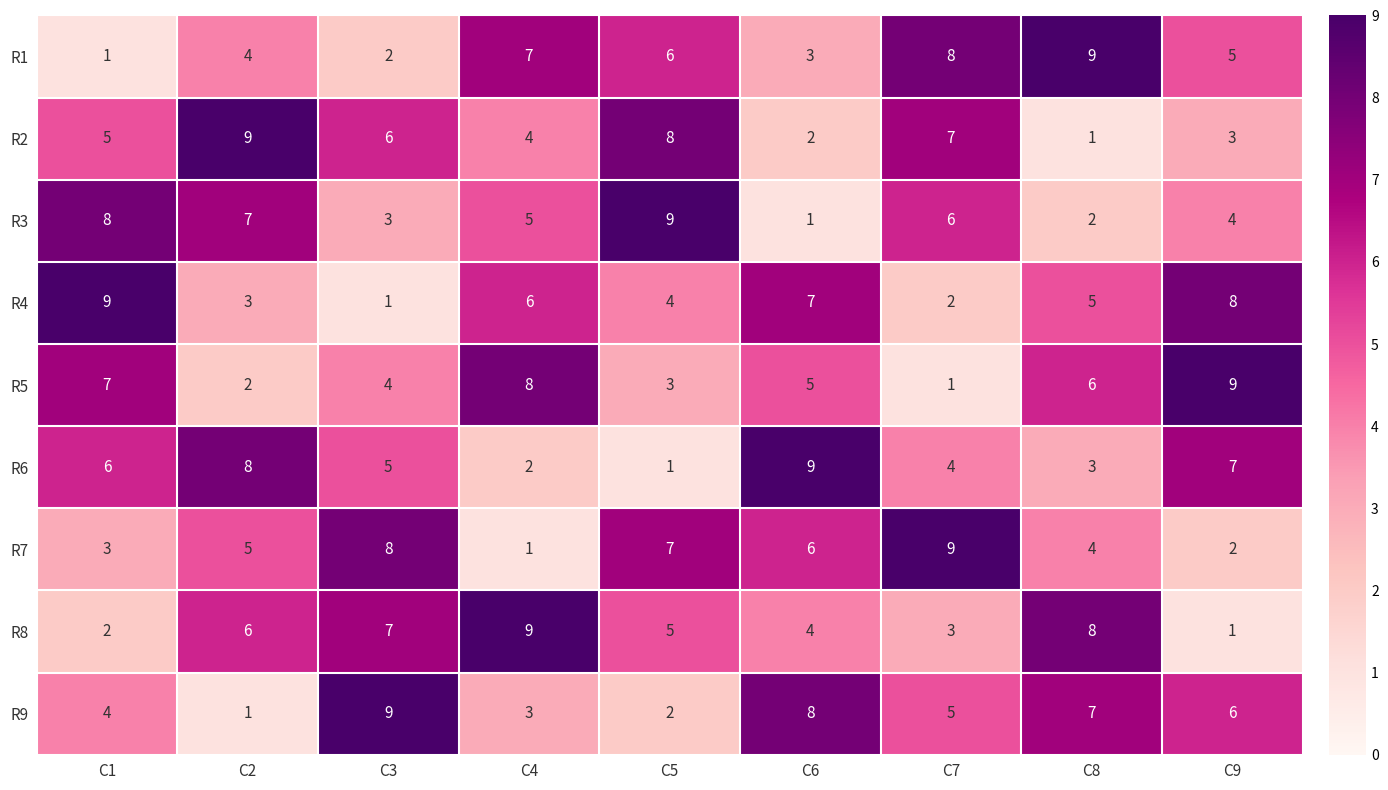

At which label does R4 reach its minimum?

C3